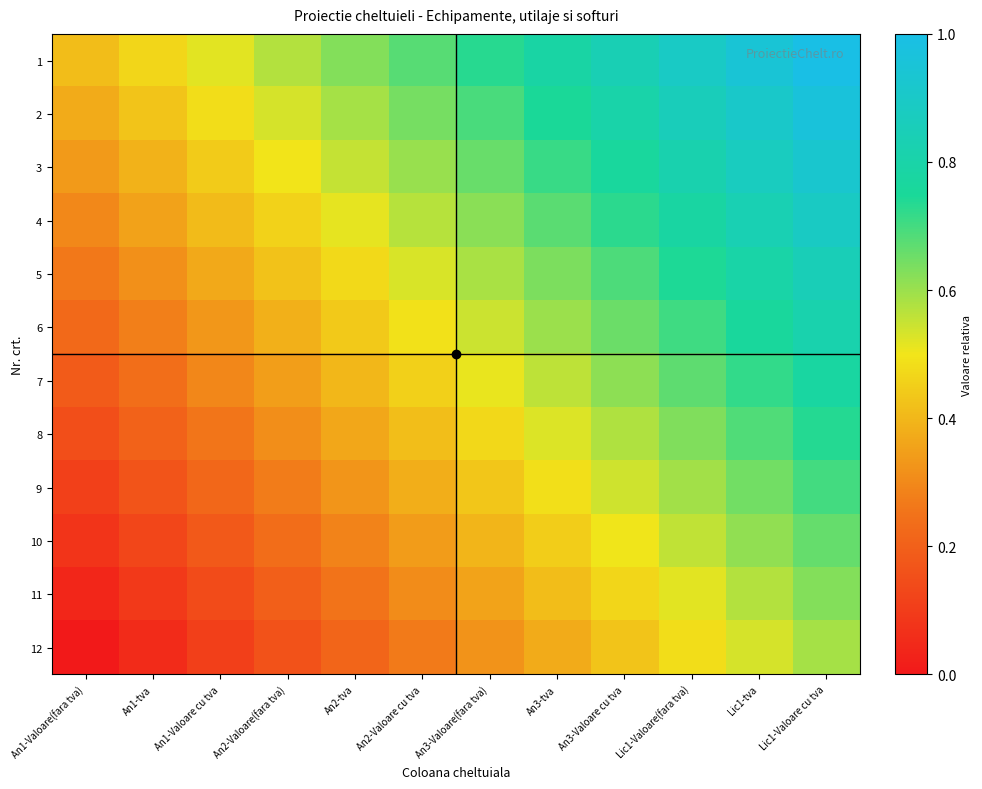

What is the difference between the highest and lowest values at An3-Valoare(fara tva)?

0.4